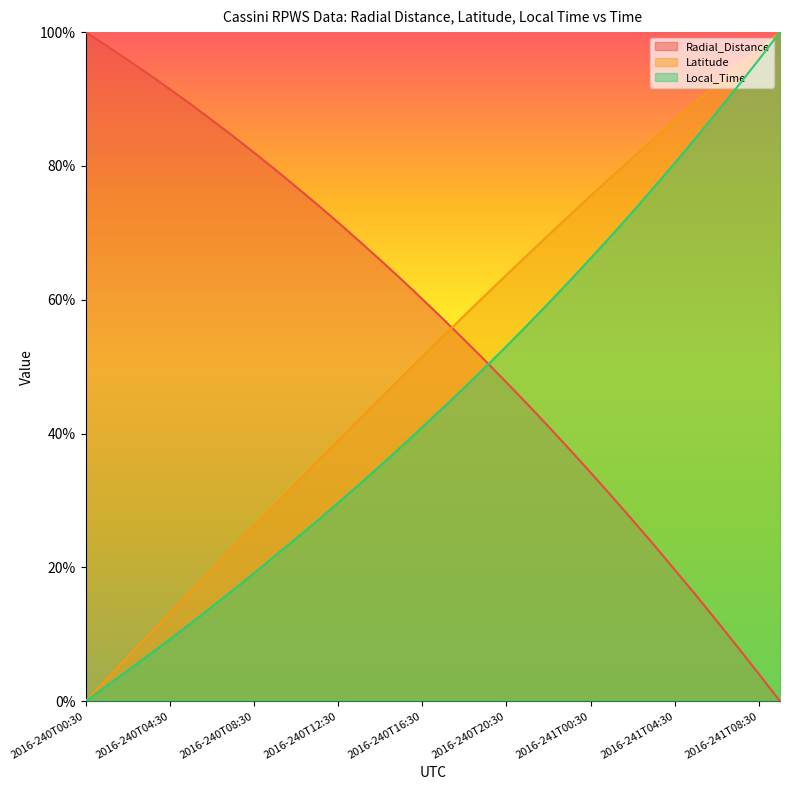

Which series ends up on top after the final intersection of Local_Time and Radial_Distance?

Local_Time